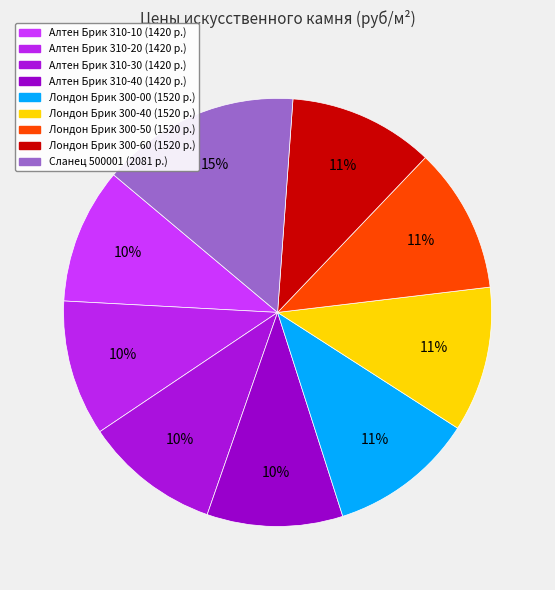

Which slice is the largest?

Сланец 500001